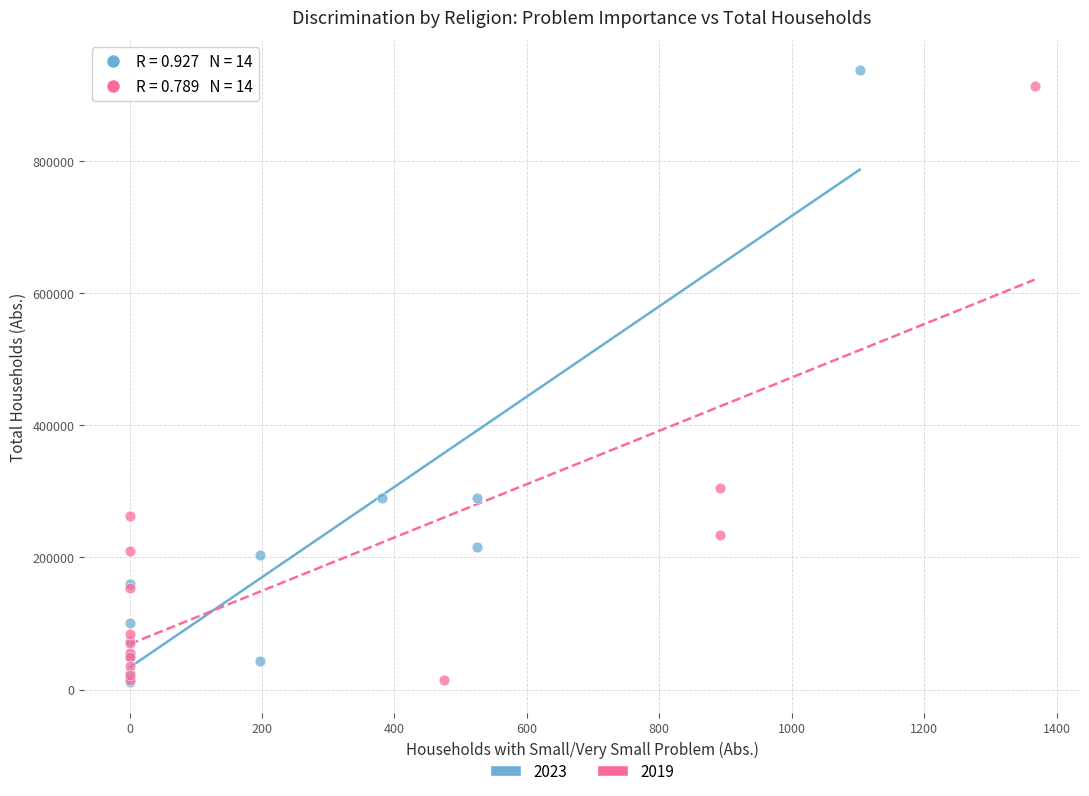

Which series has the widest spread of Y values?

2023